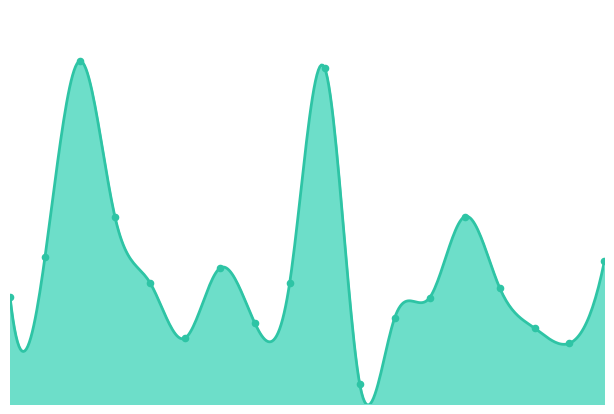

Between SESTO CALENDE and PERLEDO, which is larger?

SESTO CALENDE